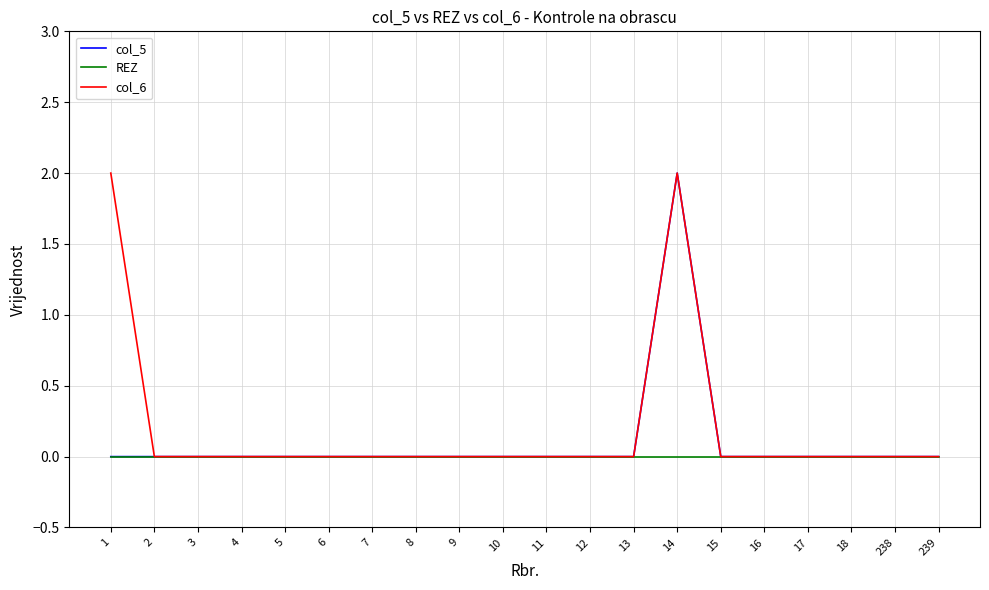

Reading left to right, transcribe all the data shown in this chart.

col_5: 1=0	2=0	3=0	4=0	5=0	6=0	7=0	8=0	9=0	10=0	11=0	12=0	13=0	14=2	15=0	16=0	17=0	18=0	238=0	239=0
REZ: 1=0	2=0	3=0	4=0	5=0	6=0	7=0	8=0	9=0	10=0	11=0	12=0	13=0	14=0	15=0	16=0	17=0	18=0	238=0	239=0
col_6: 1=2	2=0	3=0	4=0	5=0	6=0	7=0	8=0	9=0	10=0	11=0	12=0	13=0	14=2	15=0	16=0	17=0	18=0	238=0	239=0